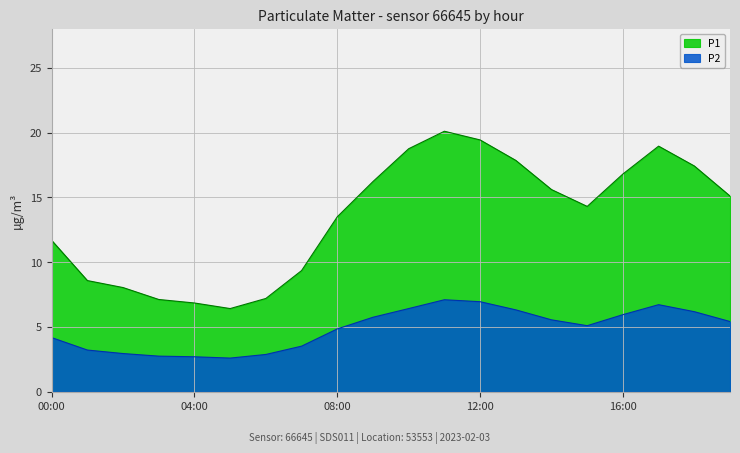

Does the chart have visible grid lines?

Yes